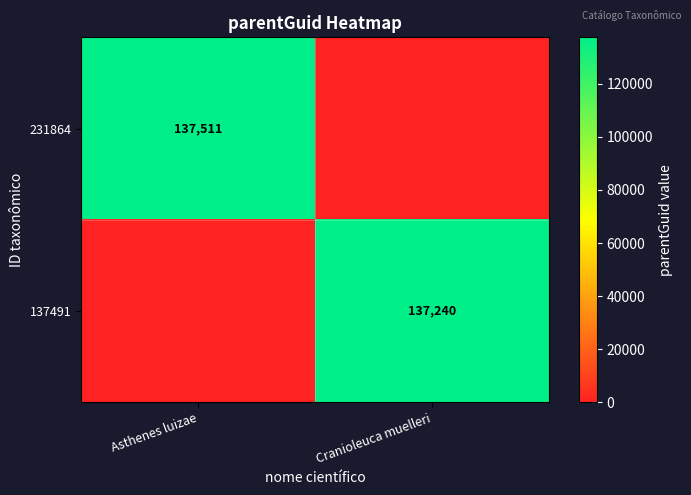

Is the value of 231864 at Asthenes luizae greater than the value of 137491 at Cranioleuca muelleri?

Yes